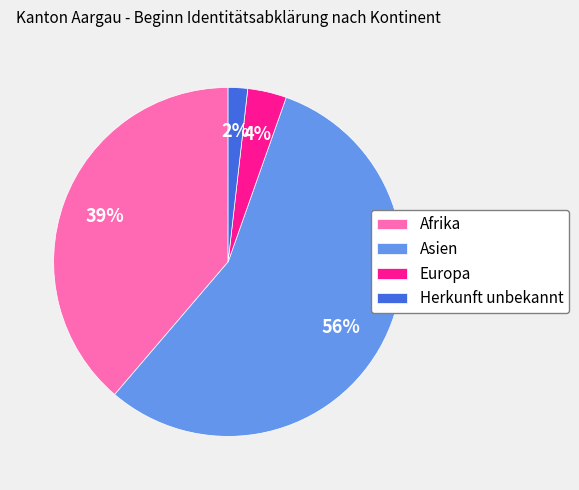

Is there any slice that represents more than half of the pie?

Yes